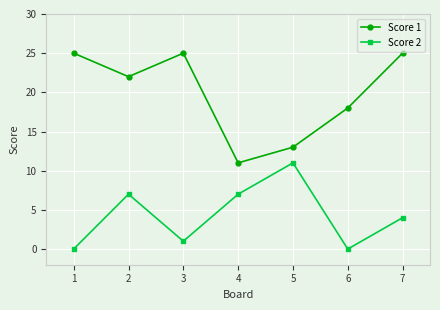

What is the maximum value shown in the chart?

25